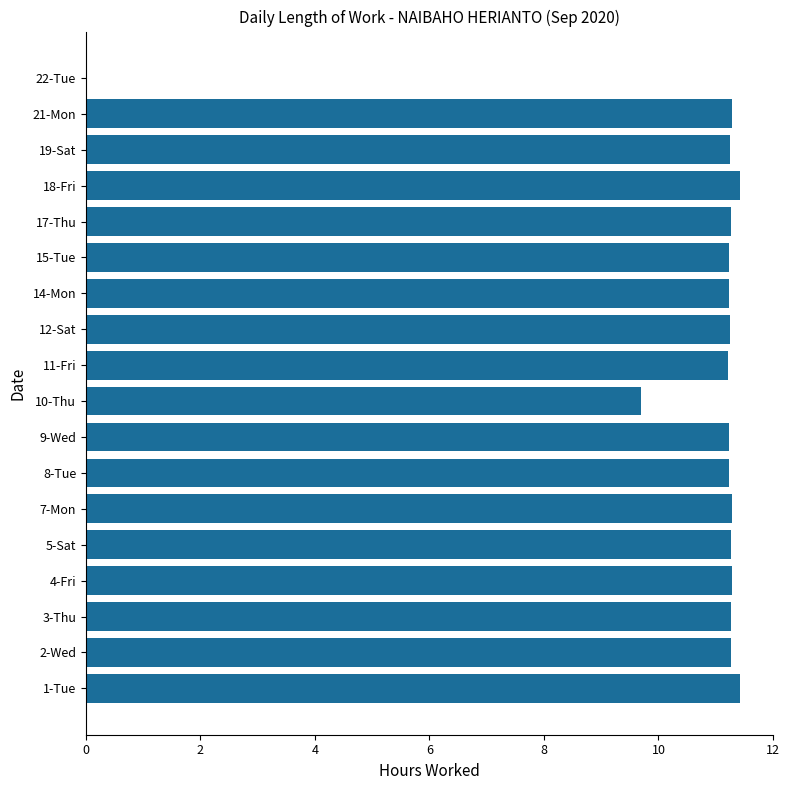

What is the sum of all values?

190.1